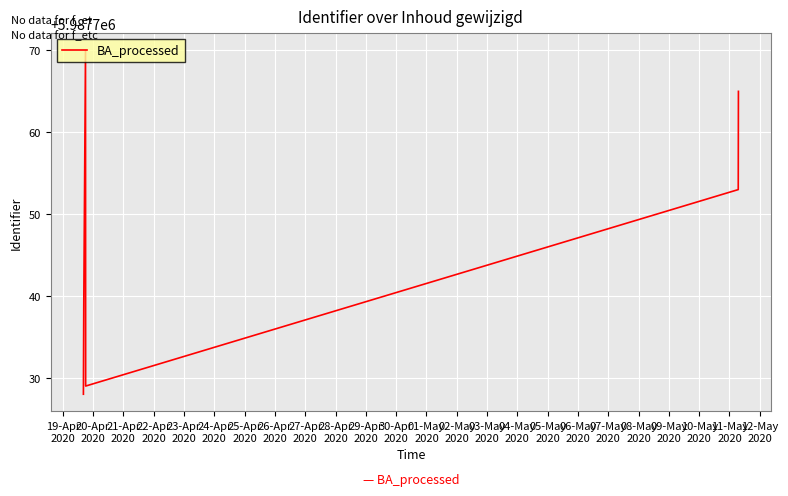

Reading right to left, extract all data points from this chart.

5987765	5987753	5987729	5987770	5987739	5987728